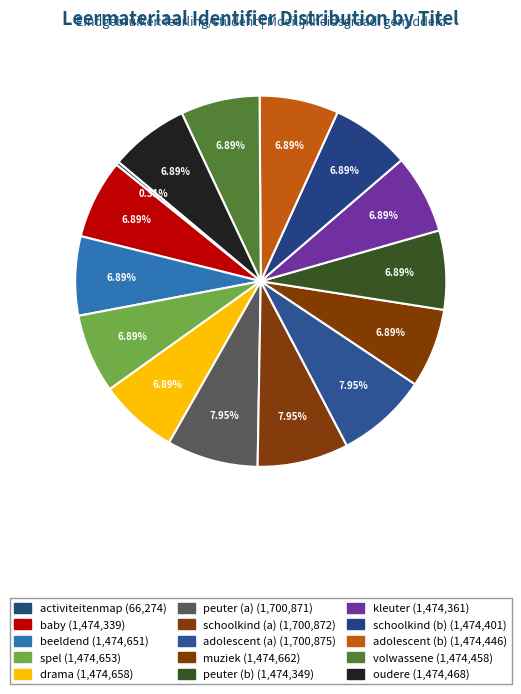

How many slices are in this pie chart?

15